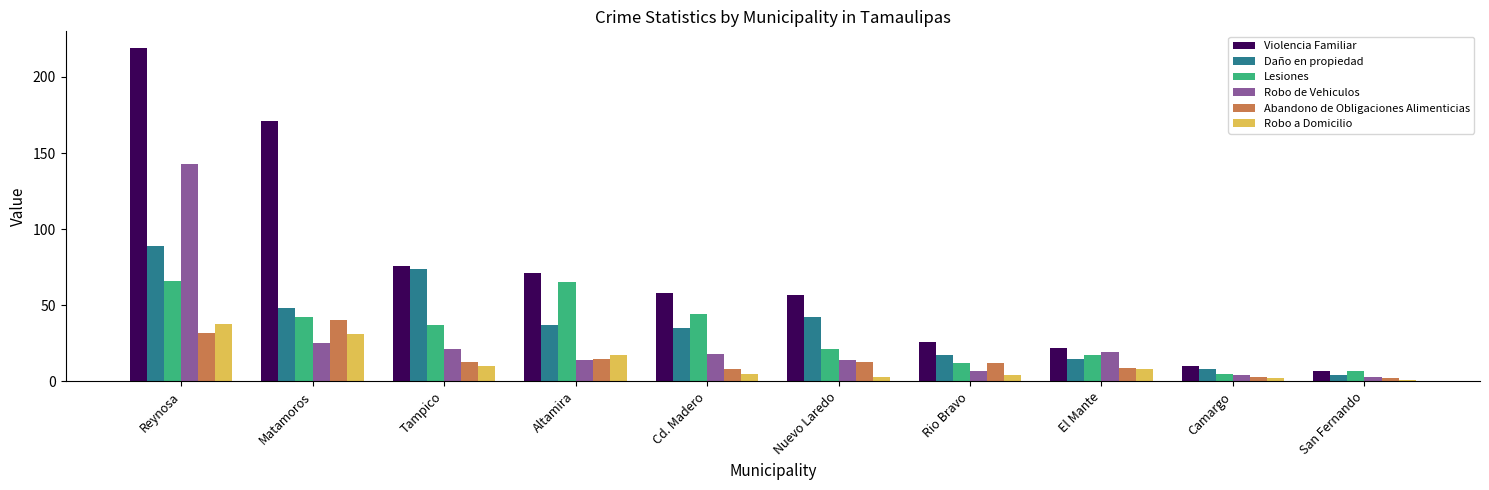

How many bars are there in total?

60